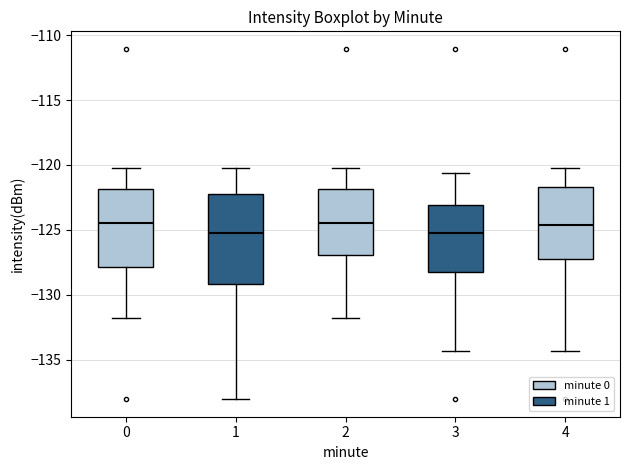

Where does the median line of the box at x = 2 sit on the y-axis? The values are not printed on the chart, so give them approximately, as read against the axis.

-124.5